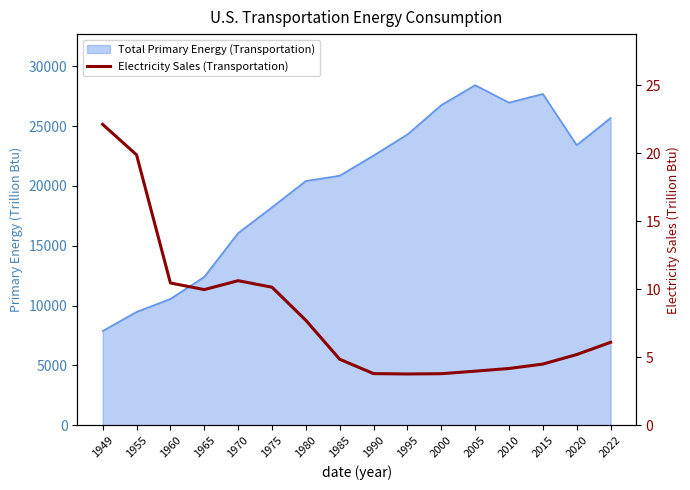

Does the chart display data point markers on the line(s)?

No